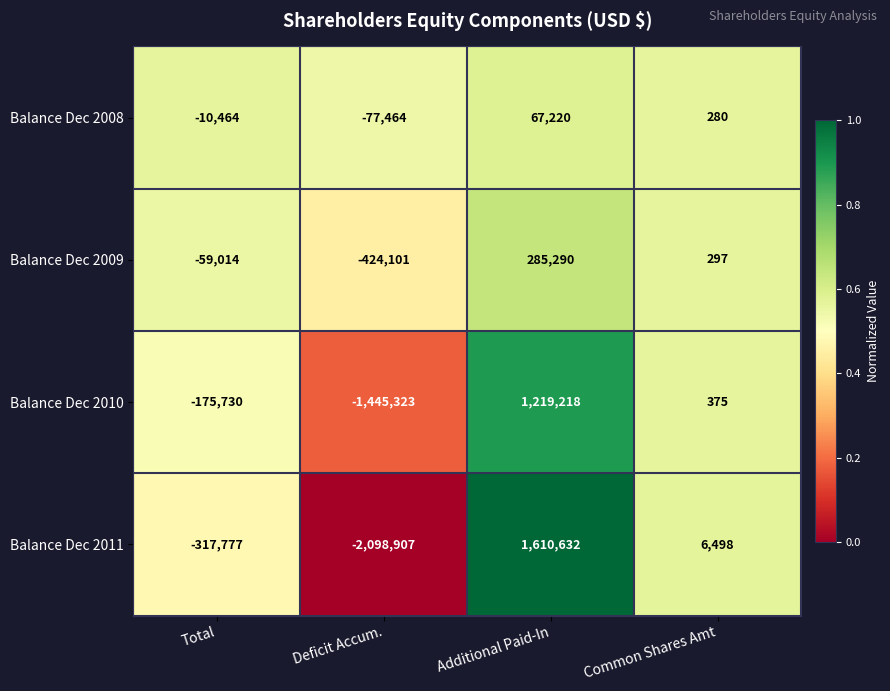

At Total, list the series in order from largest to smallest.

Balance Dec 2008, Balance Dec 2009, Balance Dec 2010, Balance Dec 2011